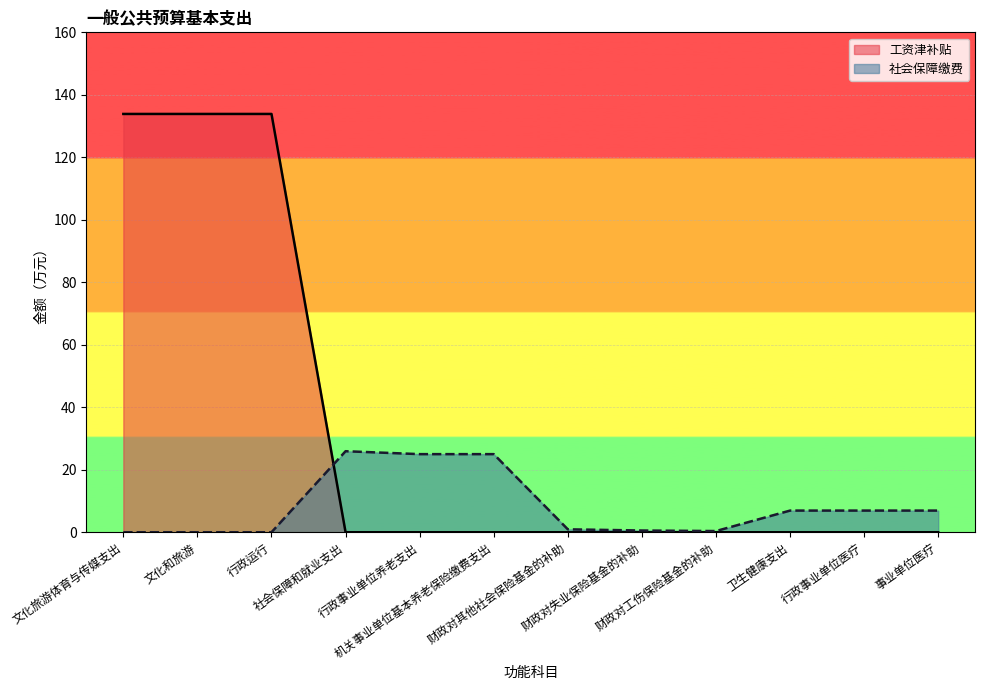

Does the chart display data point markers on the line(s)?

No